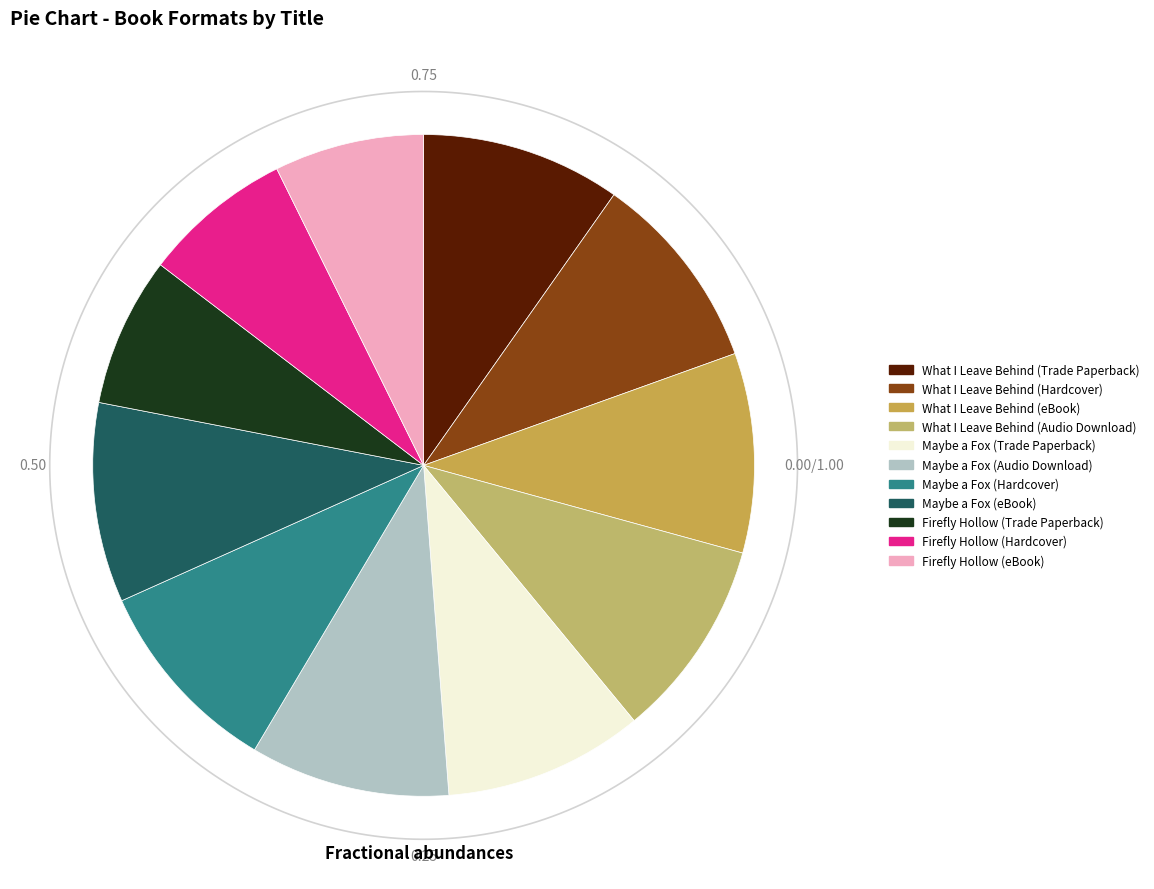

How much of the chart is everything except Firefly Hollow (Trade Paperback)?

92.7%